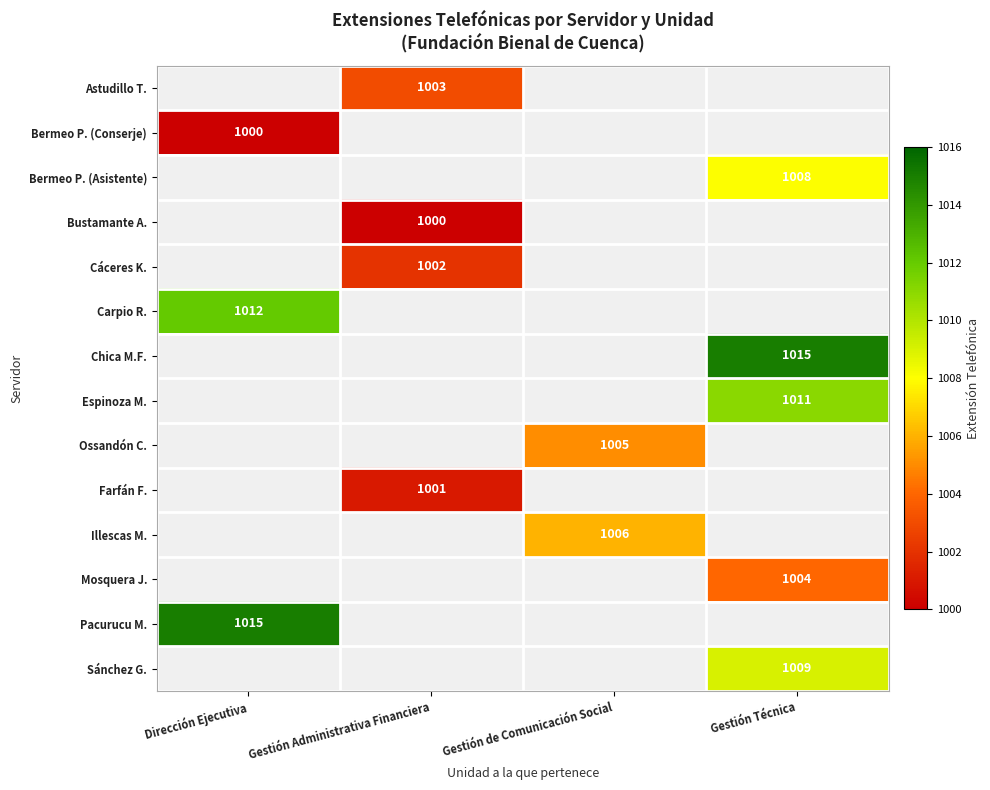

The Sánchez G. series shows 1009 at Gestión Técnica. True or false?

True